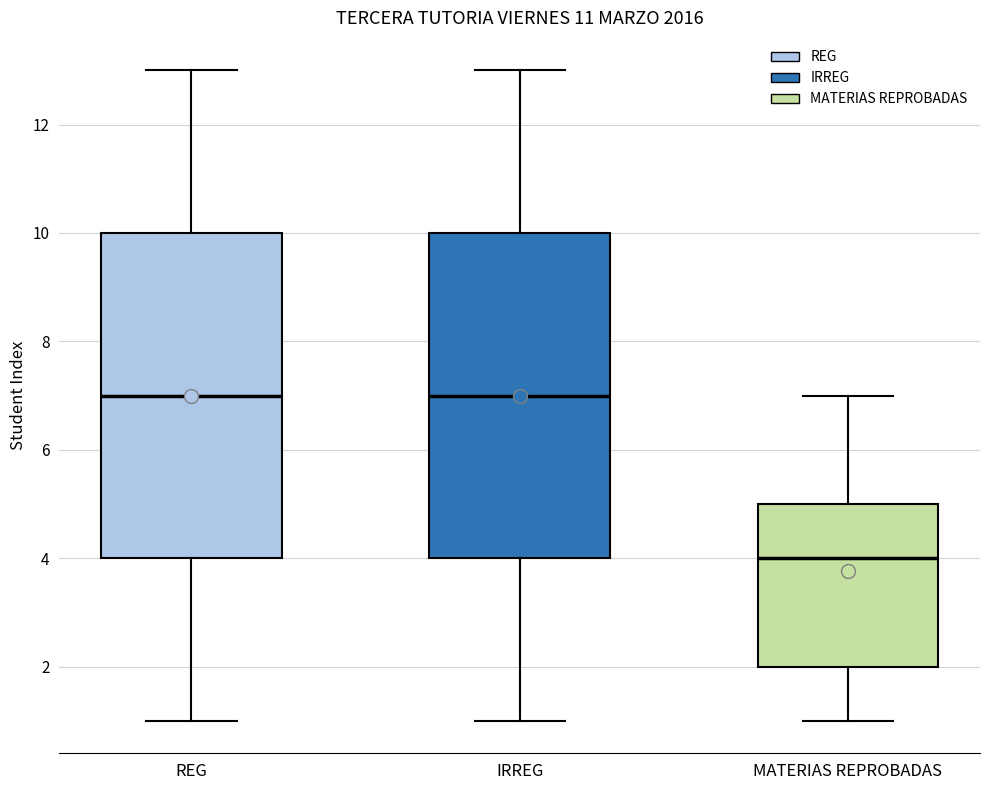

Reading left to right, transcribe this box plot: for each box, give where its median line is, the range the box spans, and where its two whiskers end, as read against the y-axis. The values are not printed on the chart, so give them approximately, as read against the axis.

REG: median 7, box 4 to 10, whiskers 1 to 13
IRREG: median 7, box 4 to 10, whiskers 1 to 13
MATERIAS REPROBADAS: median 4, box 2 to 5, whiskers 1 to 7